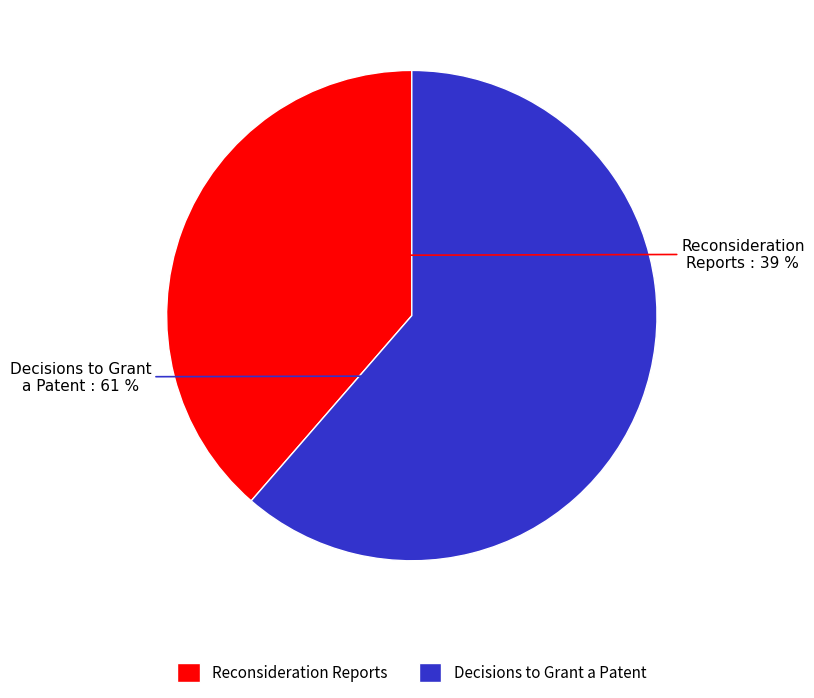

Do Reconsideration Reports and Decisions to Grant a Patent together represent more than half of the pie?

Yes